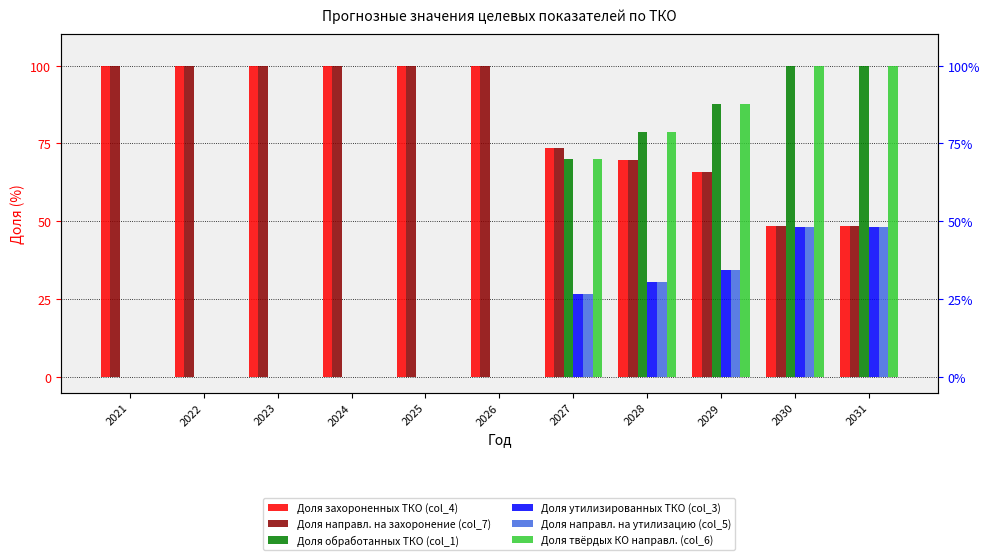

The value of Доля направл. на утилизацию (col_5) at 2028 is 45.5. True or false?

False